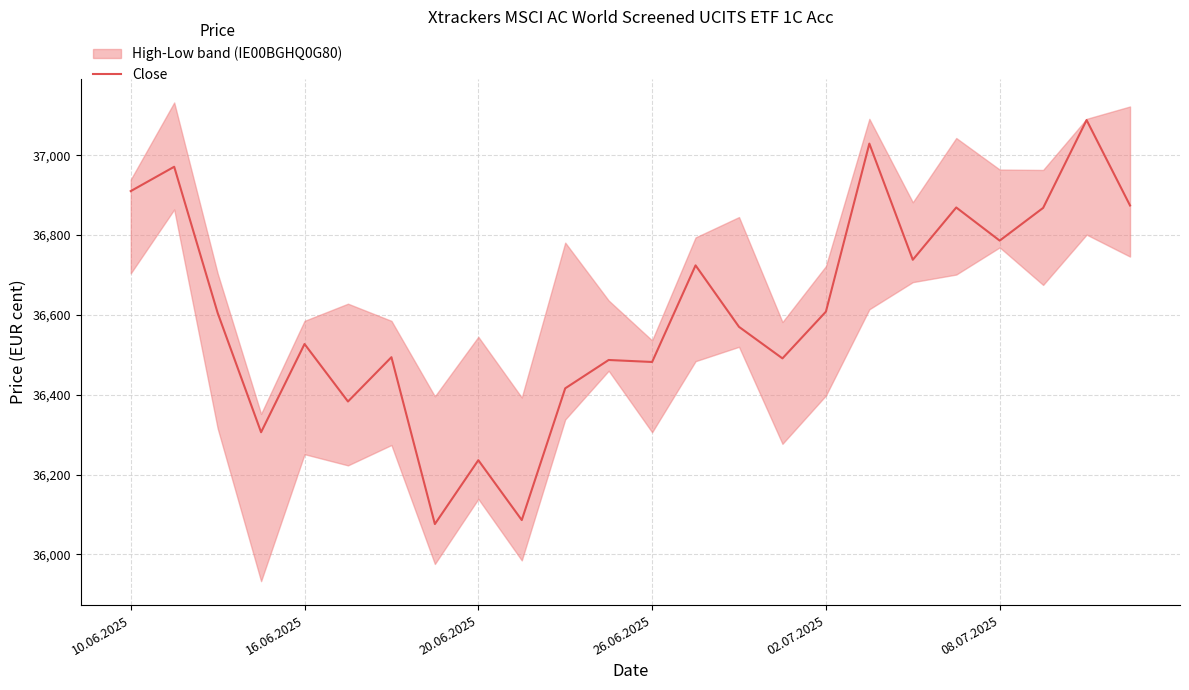

At which label is the value closest to 36582?

14